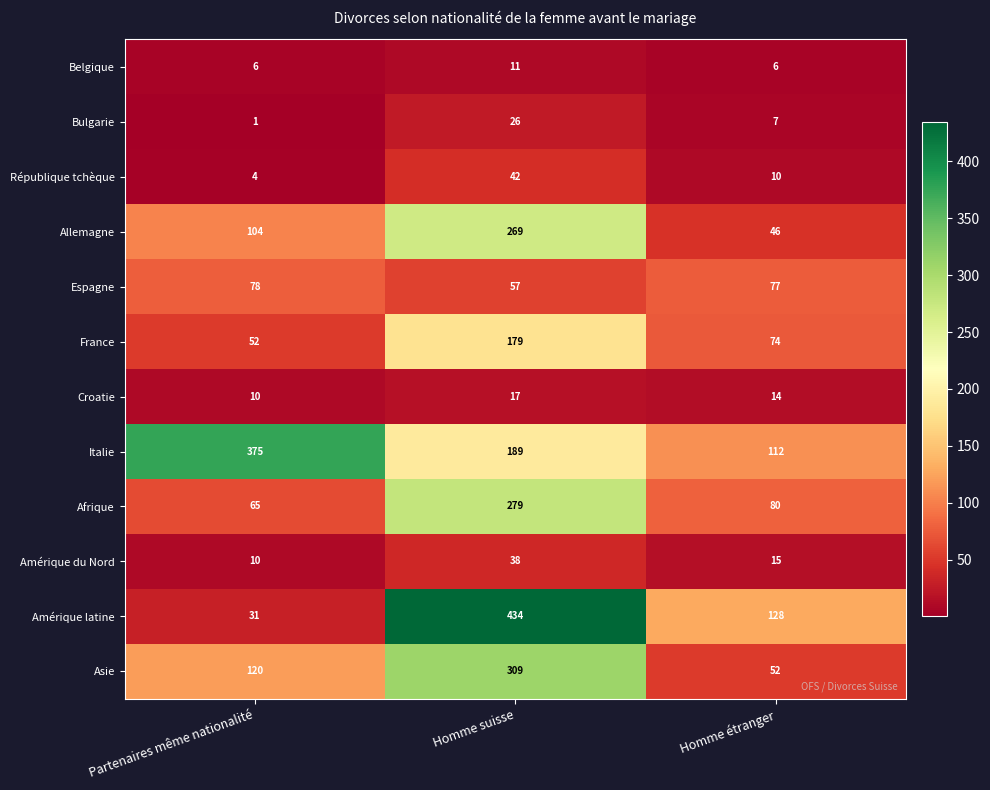

Which category has the highest value in the Amérique latine series?

Homme suisse